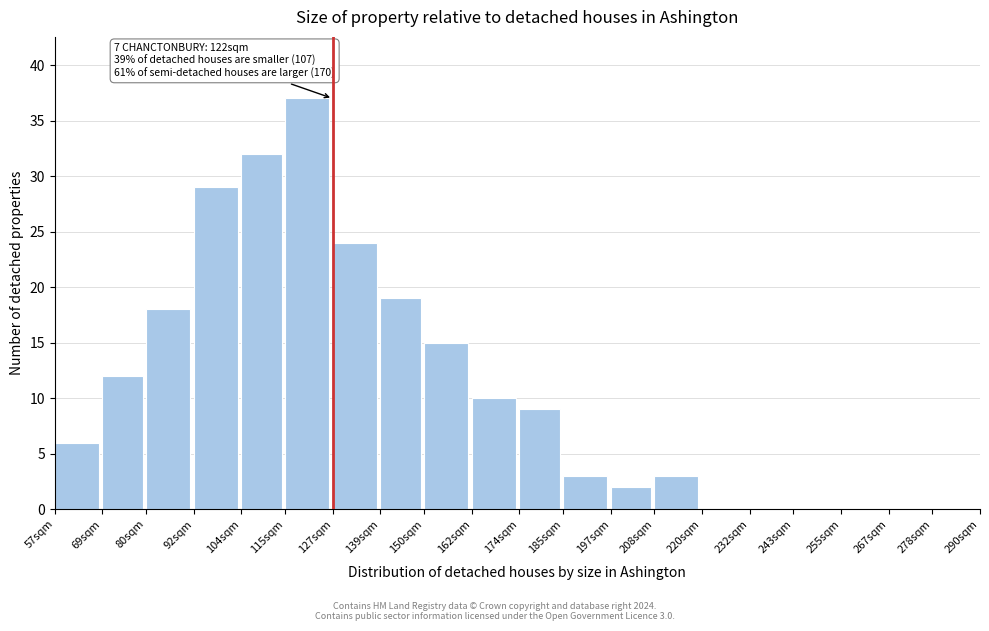

Reading left to right, transcribe all the data shown in this chart.

57sqm=6	69sqm=12	80sqm=18	92sqm=29	104sqm=32	115sqm=37	127sqm=24	139sqm=19	150sqm=15	162sqm=10	174sqm=9	185sqm=3	197sqm=2	208sqm=3	220sqm=0	232sqm=0	243sqm=0	255sqm=0	267sqm=0	278sqm=0